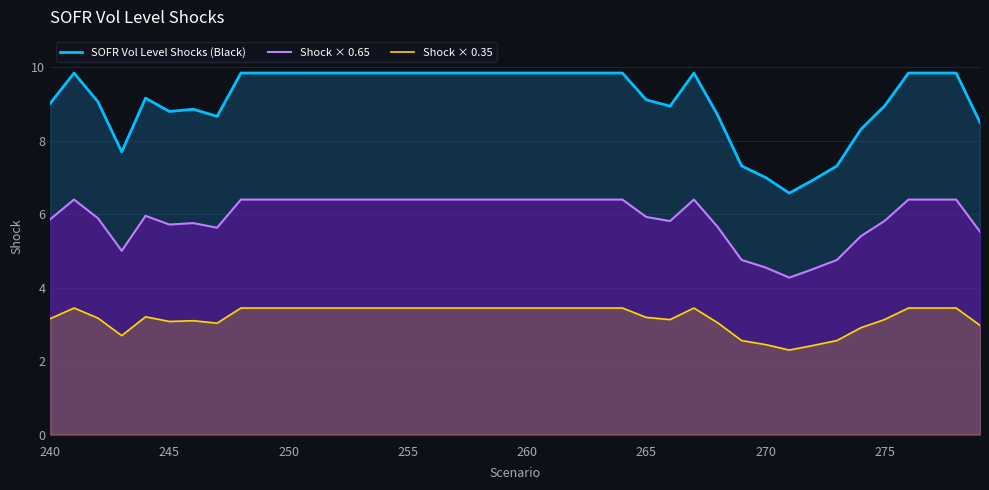

What is the lowest value of the Shock × 0.65 series?

4.3